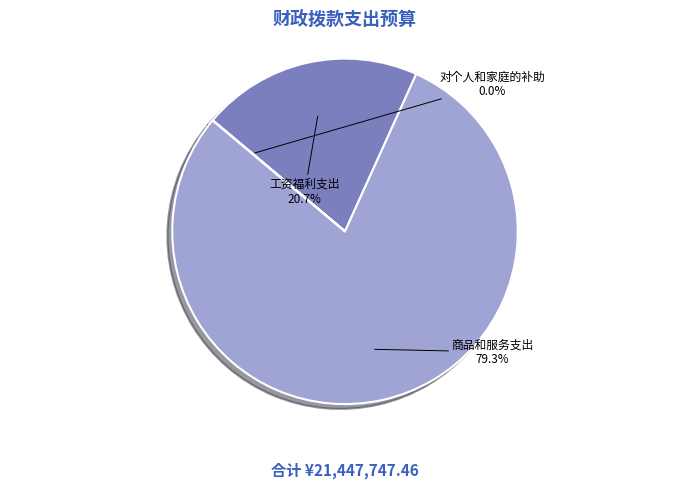

What is the majority slice?

商品和服务支出